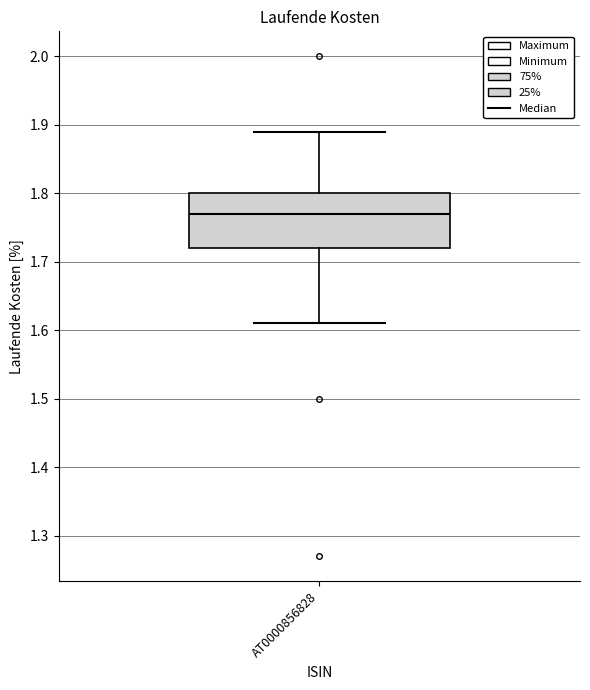

Transcribe this box plot: give where the median line is, the range the box spans, and where the two whiskers end, as read against the y-axis. The values are not printed on the chart, so give them approximately, as read against the axis.

median 1.77, box 1.72 to 1.80, whiskers 1.61 to 1.89